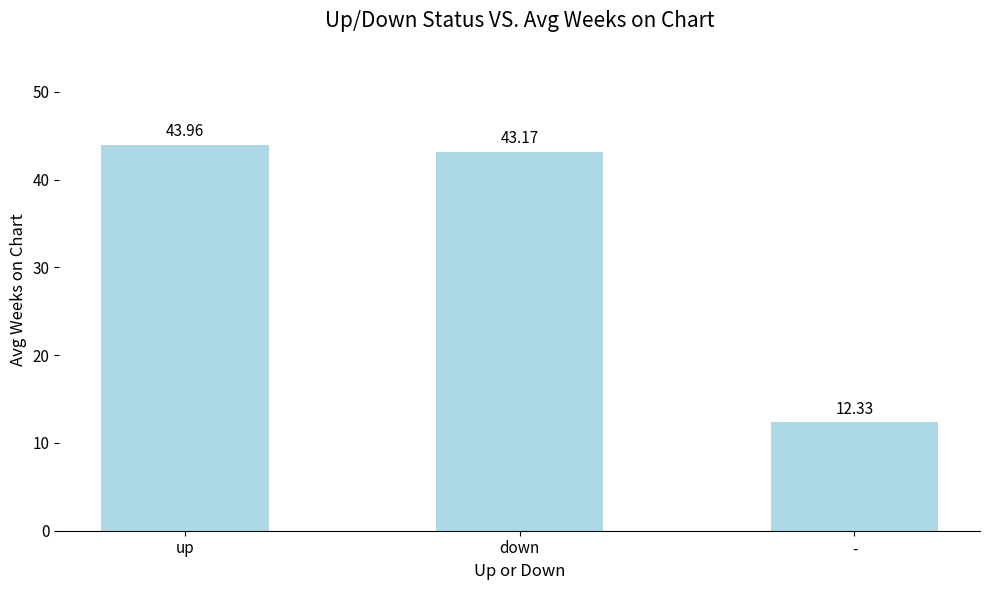

The chart shows a value of 12.3 at -. True or false?

True